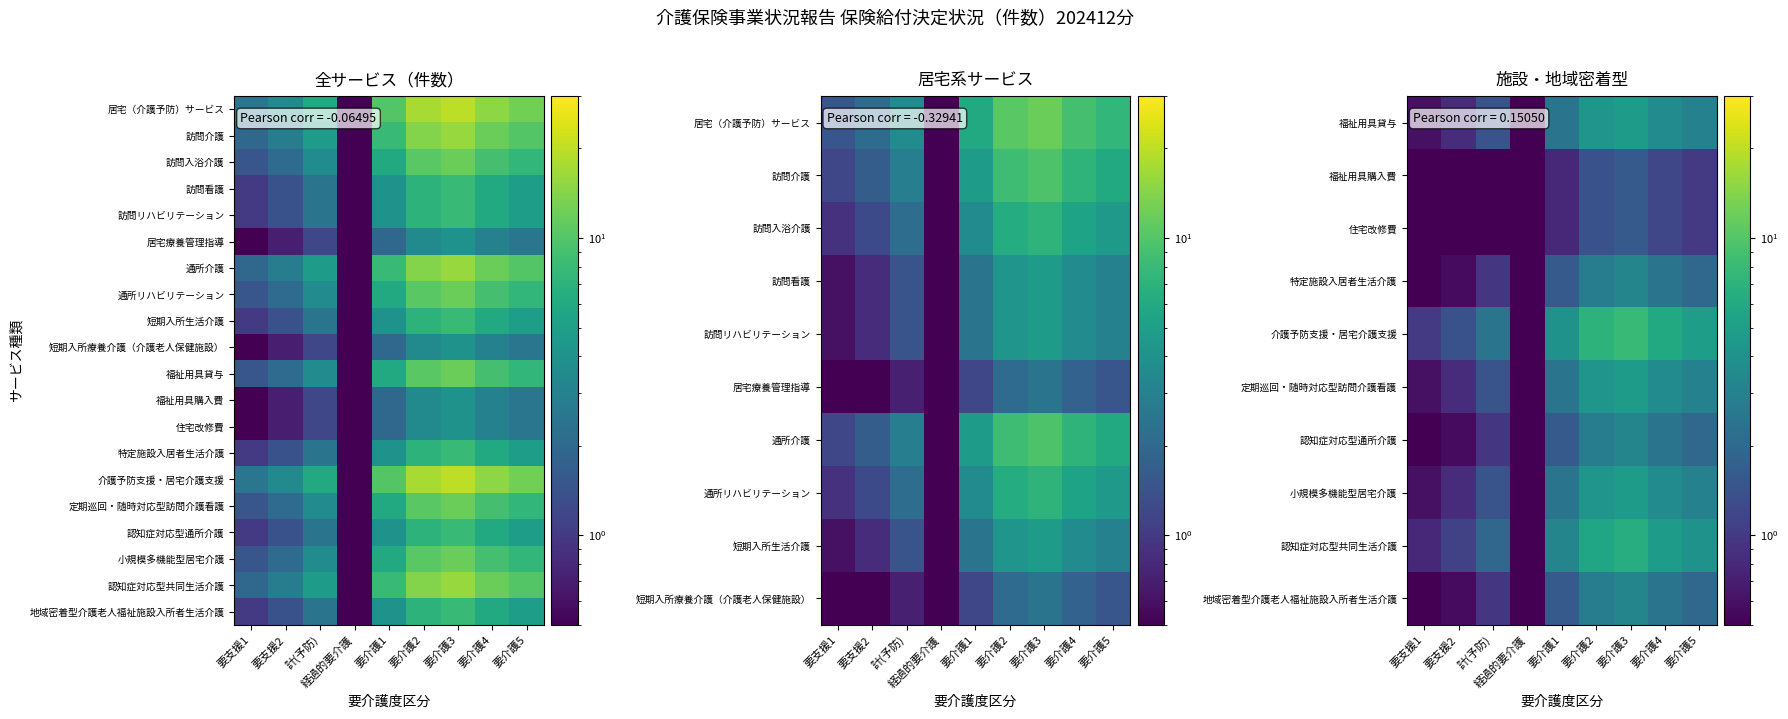

What is the minimum value shown in the chart?

0.5